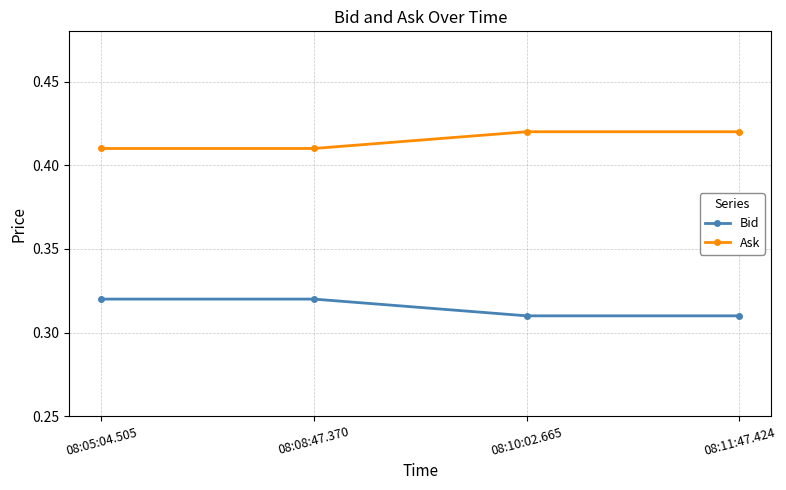

Count the Ask values in the range 0 to 1.

4